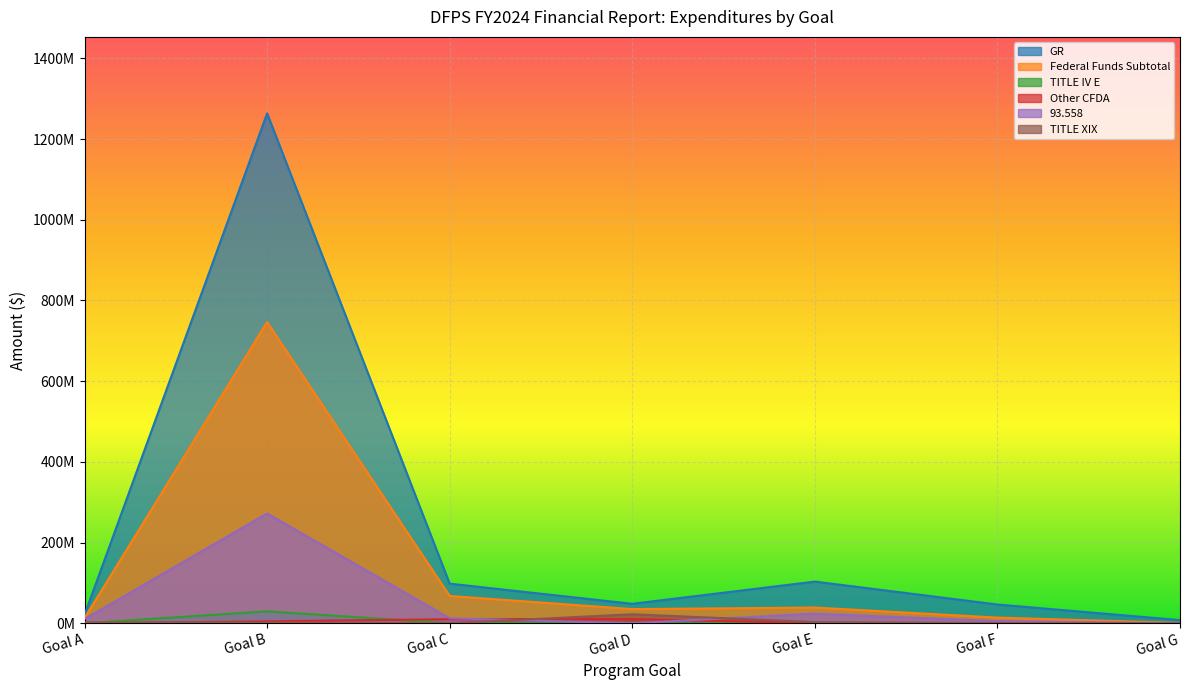

How many lines are shown in the chart?

6